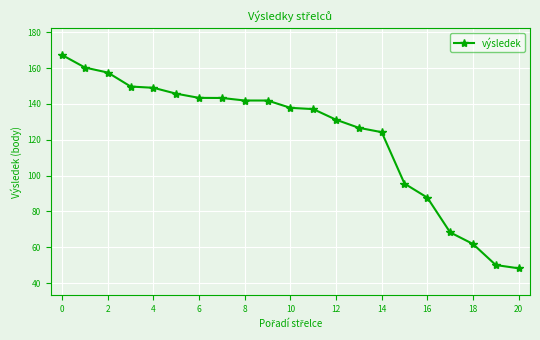

How many lines are shown in the chart?

1